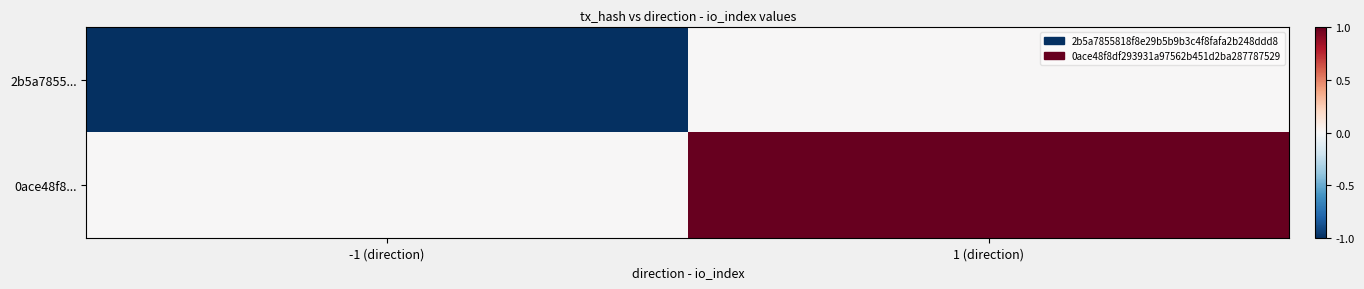

What is the total value across all series at -1 (direction)?

-1